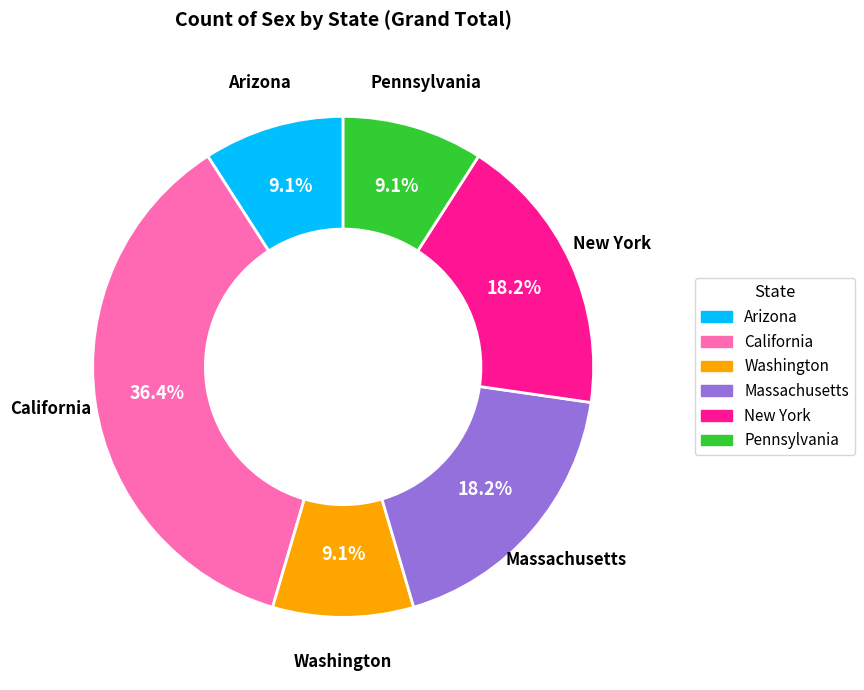

Between Washington and Massachusetts, which is larger?

Massachusetts